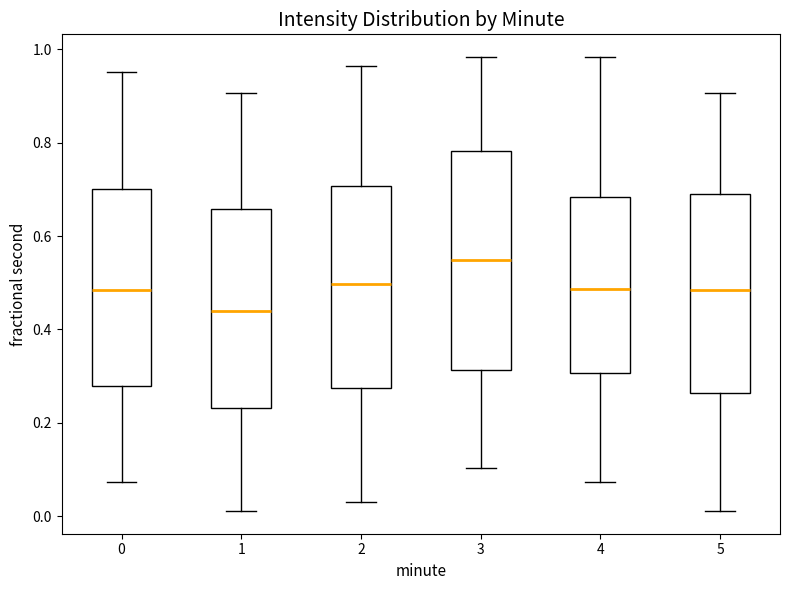

Where does the upper whisker of the box at x = 0 end on the y-axis? The values are not printed on the chart, so give them approximately, as read against the axis.

0.96